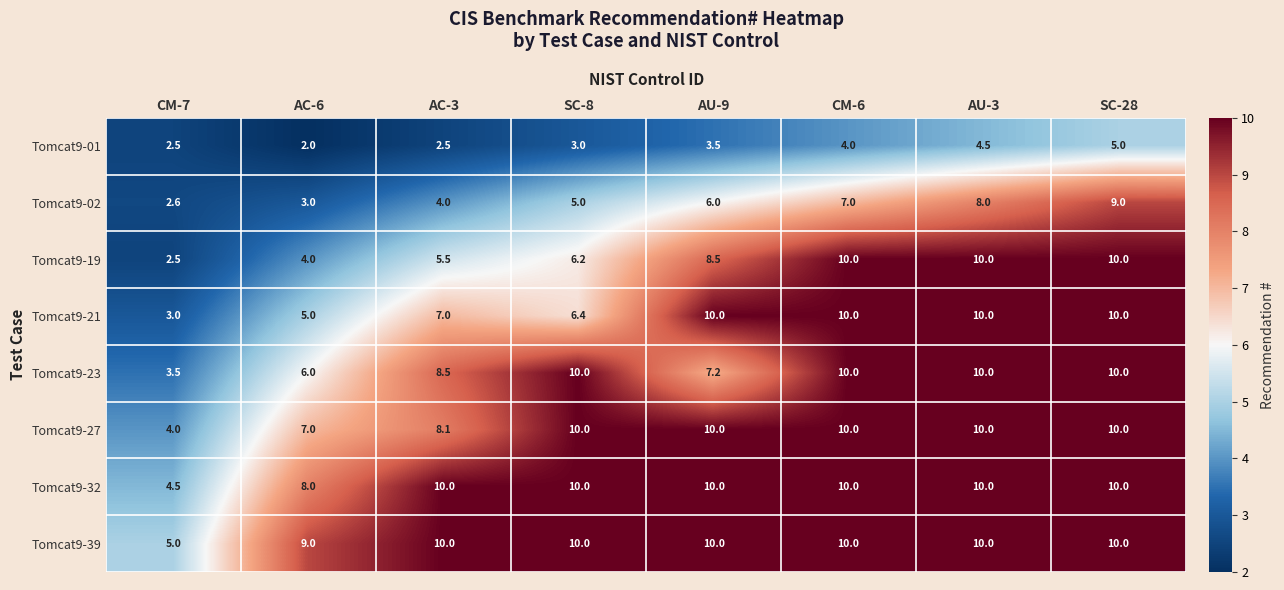

What is the lowest value of the Tomcat9-27 series?

4.0